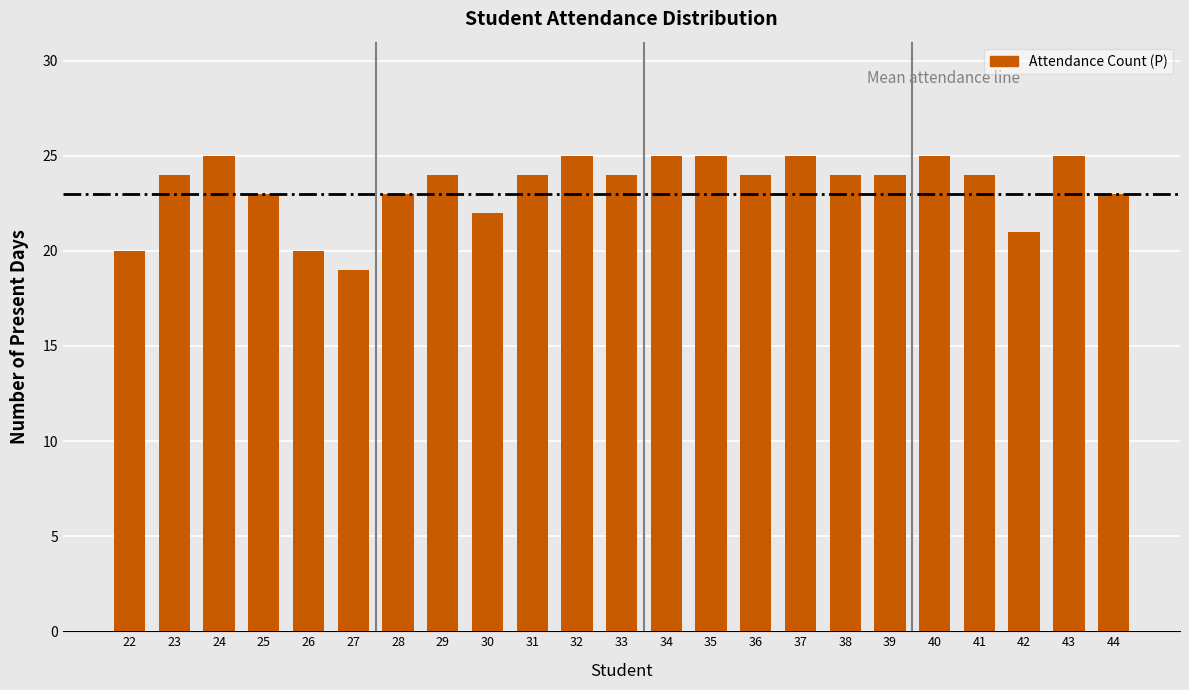

Reading left to right, list all the values displayed in this chart.

22=20	23=24	24=25	25=23	26=20	27=19	28=23	29=24	30=22	31=24	32=25	33=24	34=25	35=25	36=24	37=25	38=24	39=24	40=25	41=24	42=21	43=25	44=23